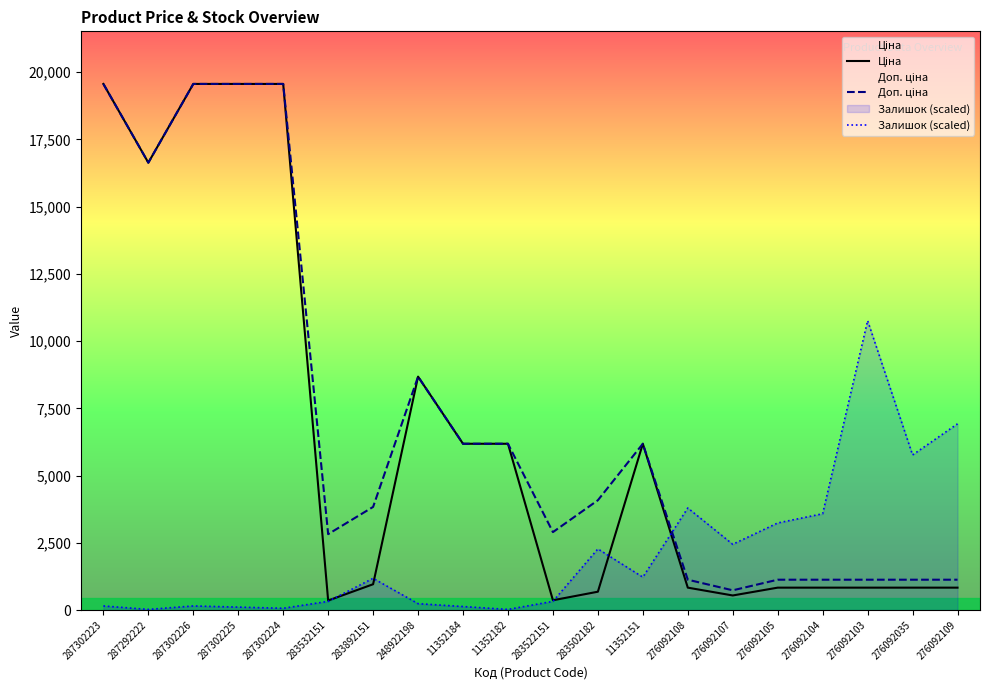

Does the chart have visible grid lines?

No